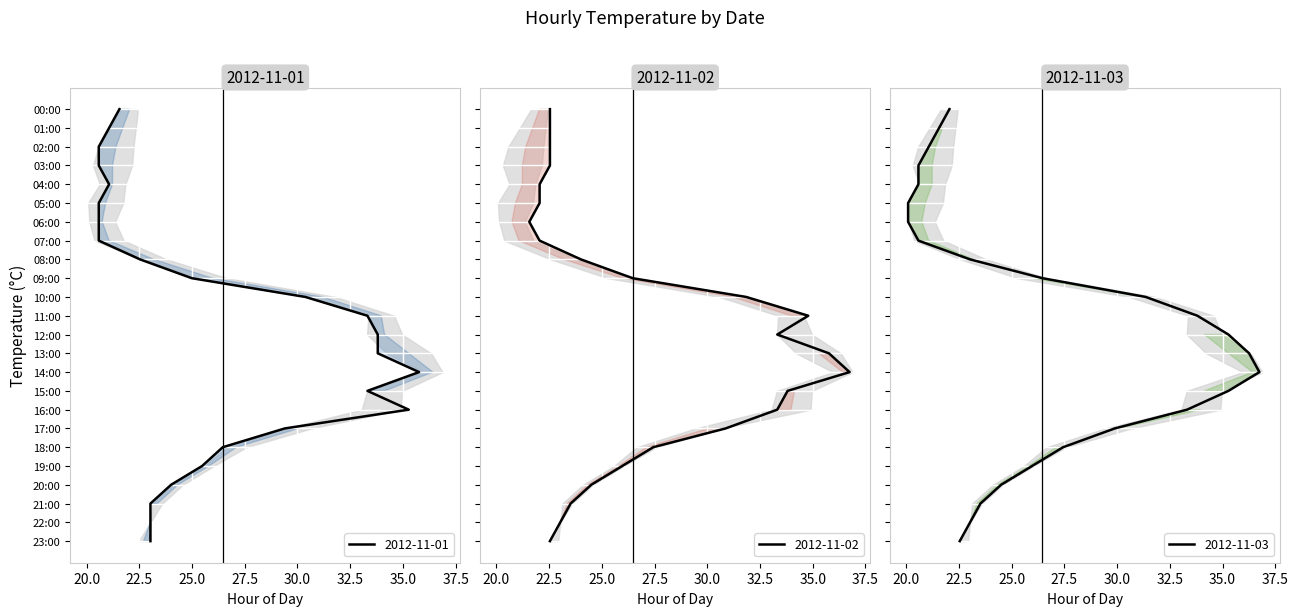

At which label does 2012-11-03 reach its peak?

14:00